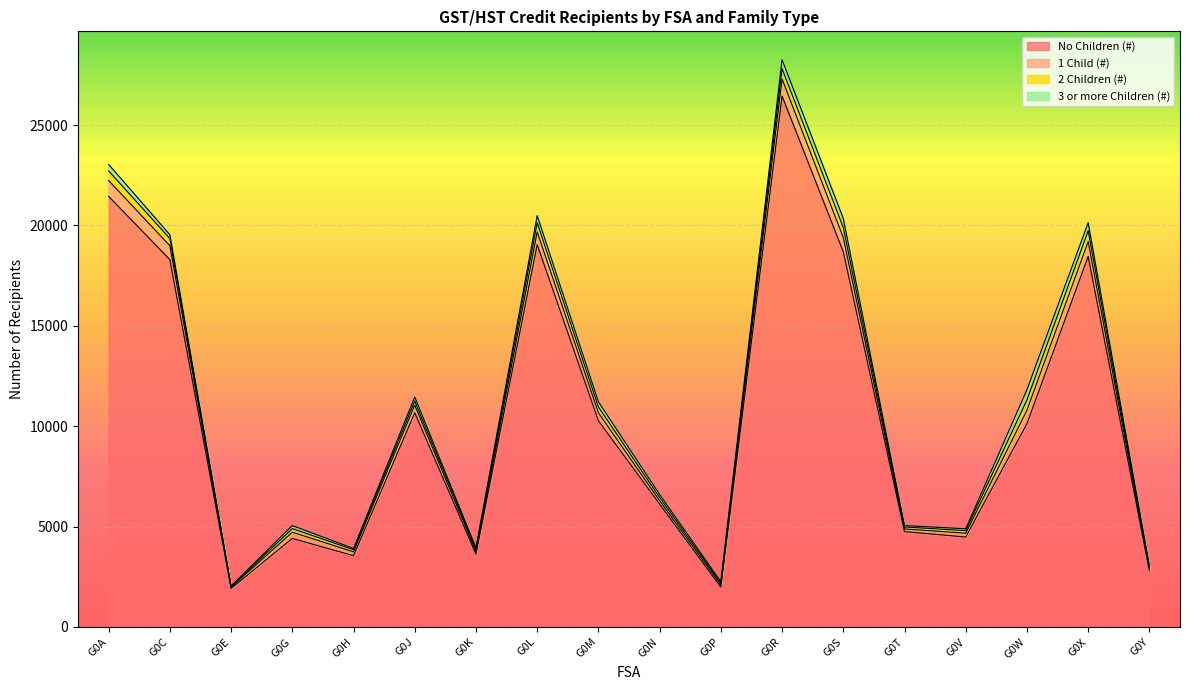

List the labels in order of 2 Children (#) value, smallest first.

G0E, G0Y, G0P, G0T, G0H, G0K, G0V, G0N, G0G, G0J, G0M, G0C, G0L, G0A, G0S, G0R, G0W, G0X